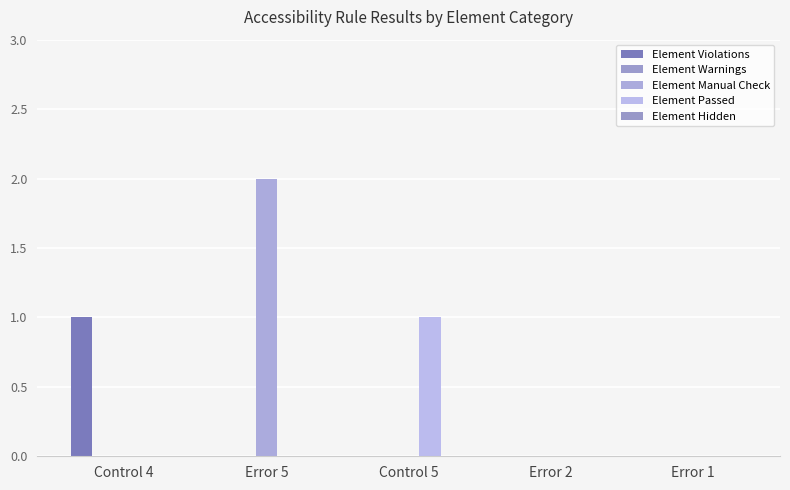

Between Control 4 and Control 5, which is larger?

Control 4